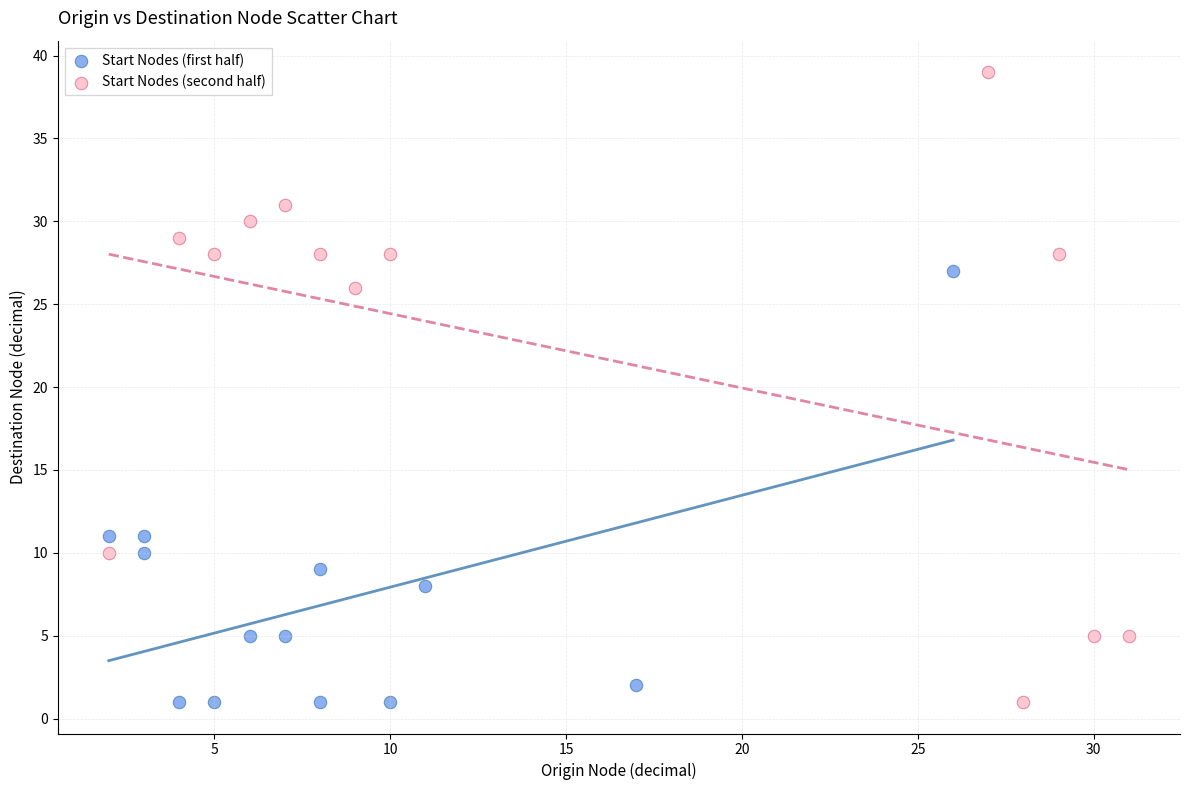

Which series reaches the maximum Y coordinate?

Start Nodes (second half)